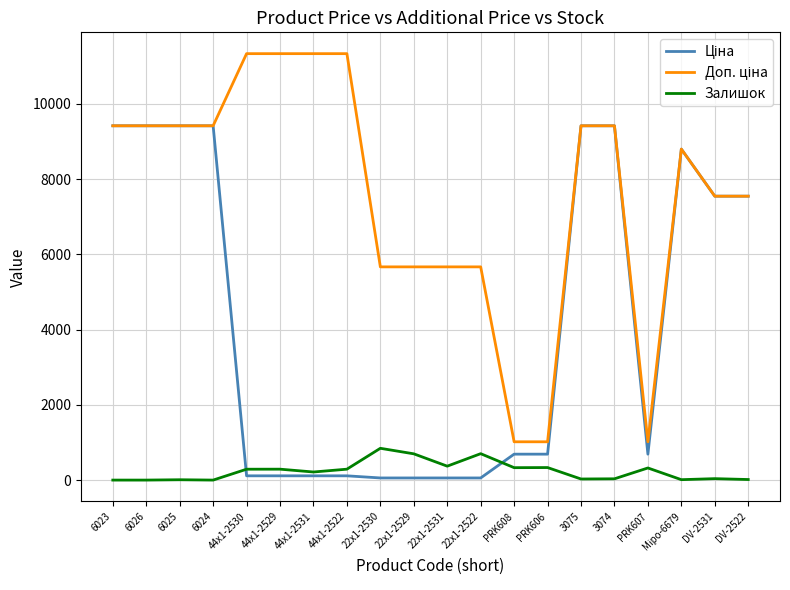

Which has a higher value, 6025 or DV-2531?

6025